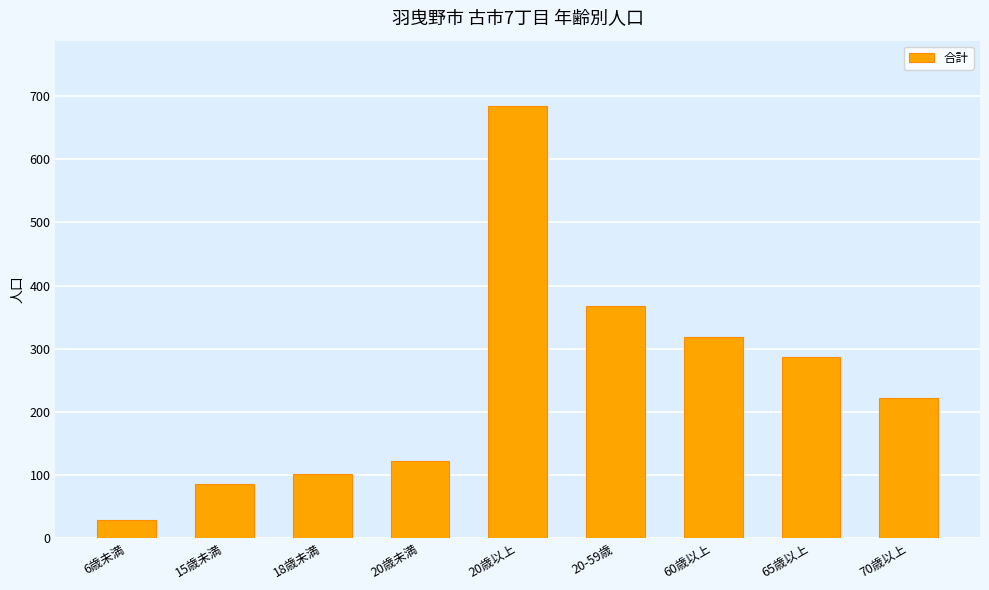

The chart shows a value of 167 at 18歳未満. True or false?

False